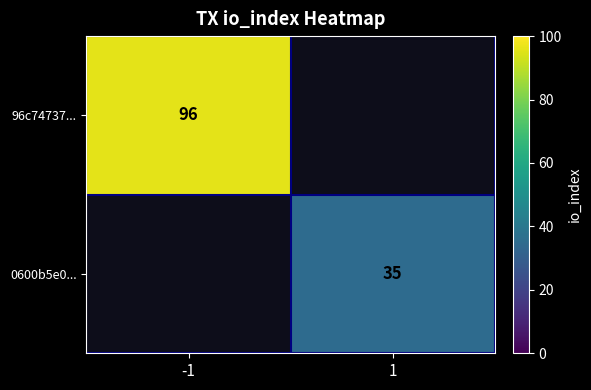

The value of 96c74737... at -1 is 96. True or false?

True